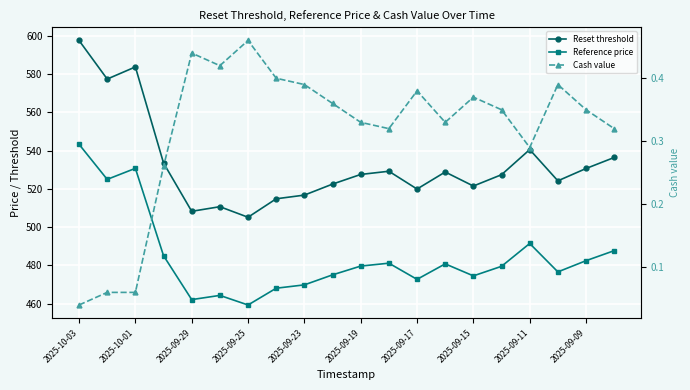

What is the difference between the second highest and second lowest values in the Cash value series?

0.4